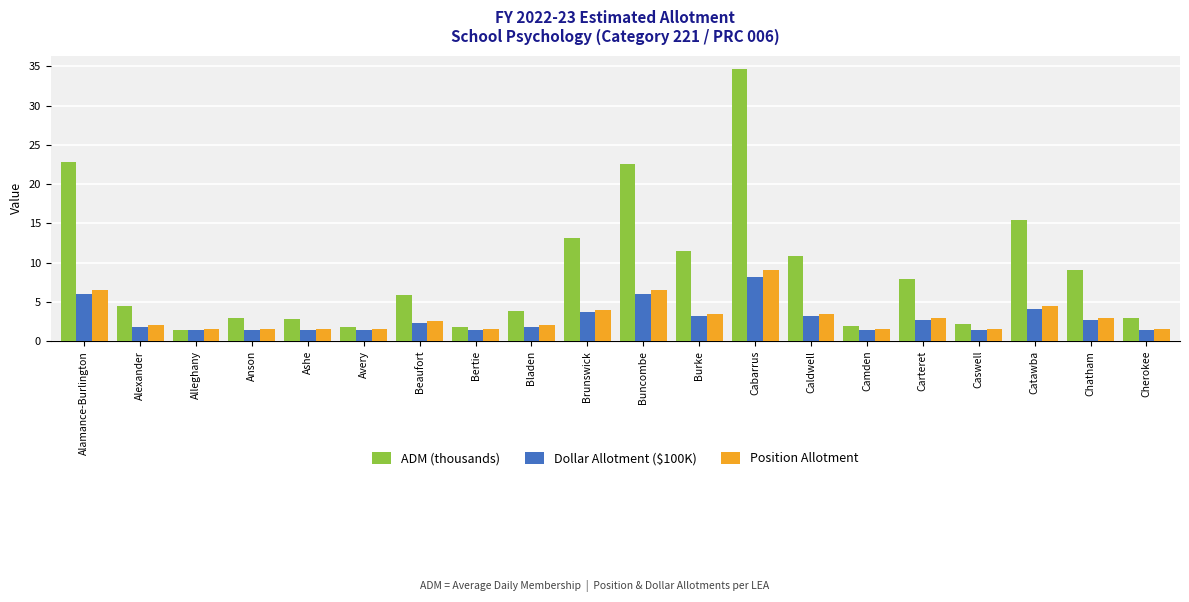

The Position Allotment series shows 4.0 at Brunswick. True or false?

True